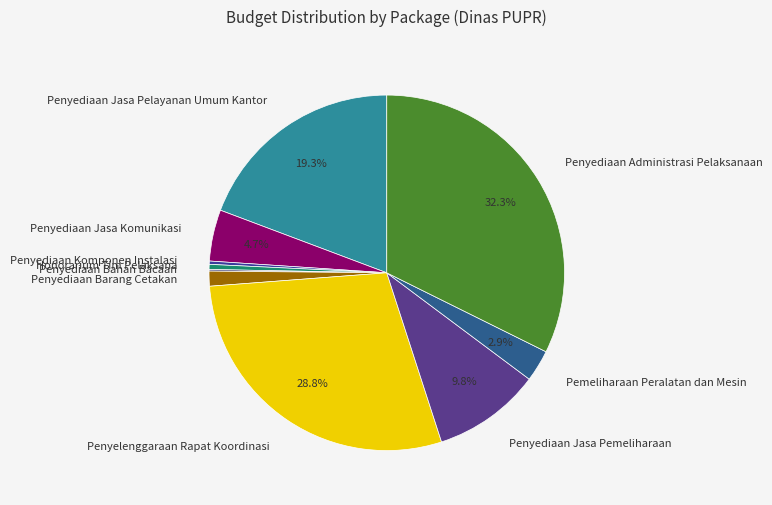

Approximately how many times larger is the value at Penyediaan Jasa Pemeliharaan compared to Pemeliharaan Peralatan dan Mesin?

3.4